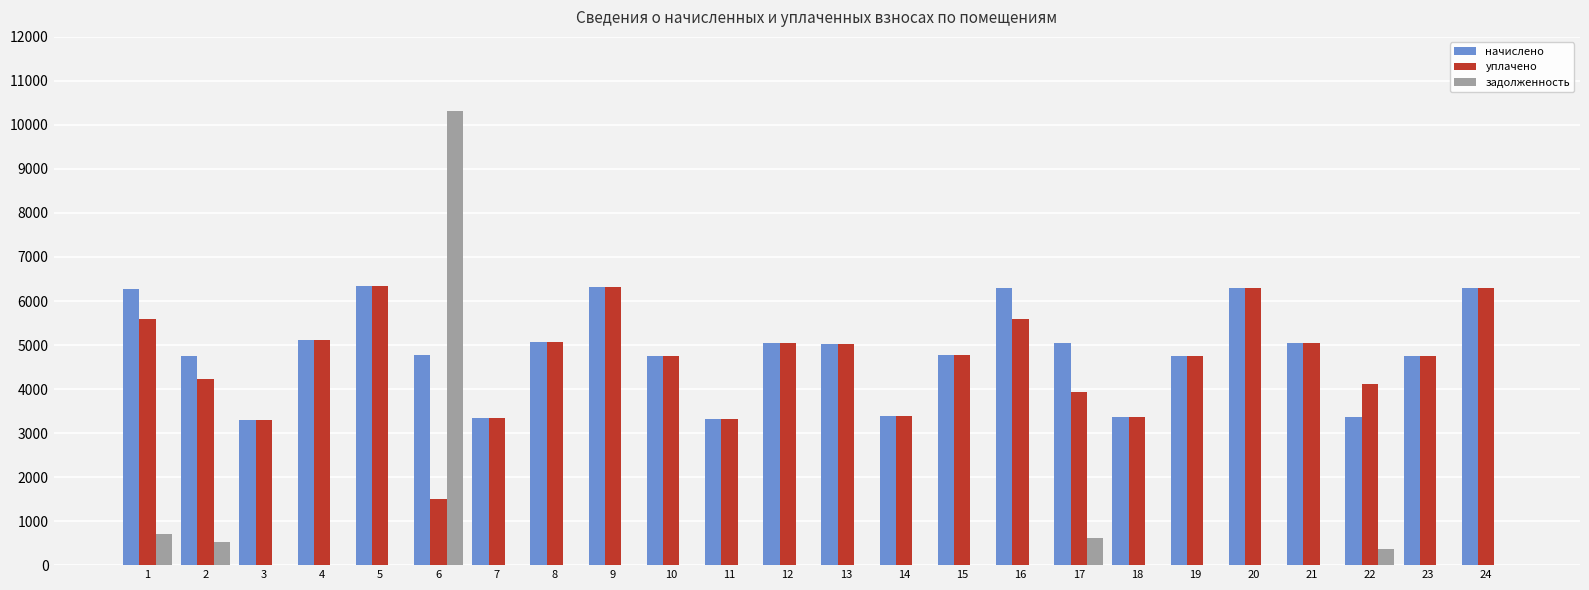

What is the approximate value of начислено at 21?

5057.3